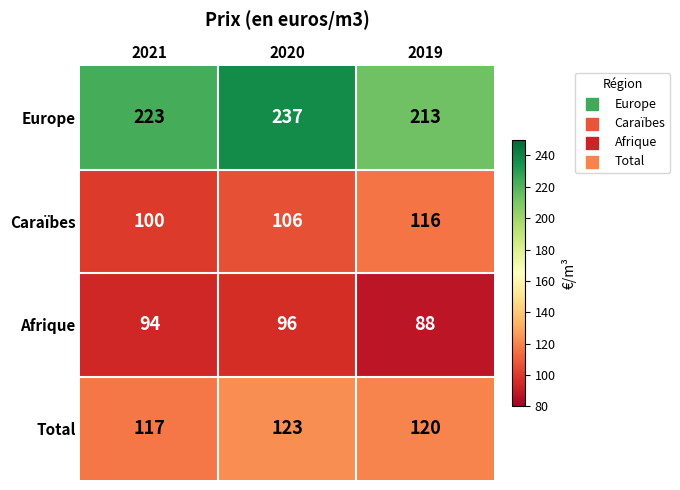

Reading left to right, what are all the values shown in this chart?

Europe: 223	237	213
Caraïbes: 100	106	116
Afrique: 94	96	88
Total: 117	123	120